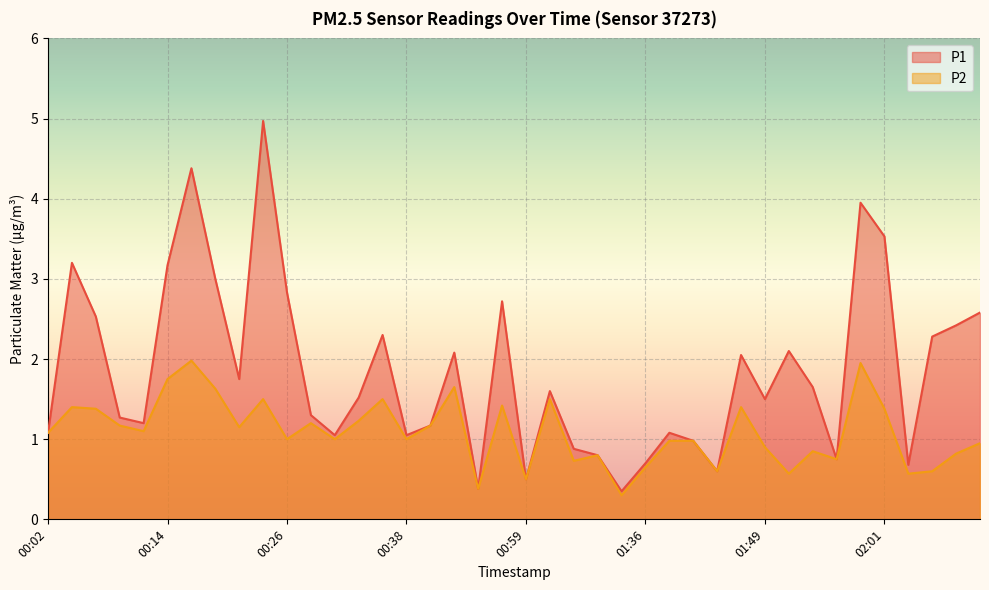

What are all the series names shown in the legend?

P1, P2